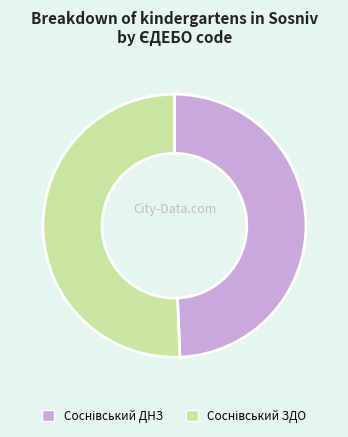

Is there any slice that represents more than half of the pie?

Yes